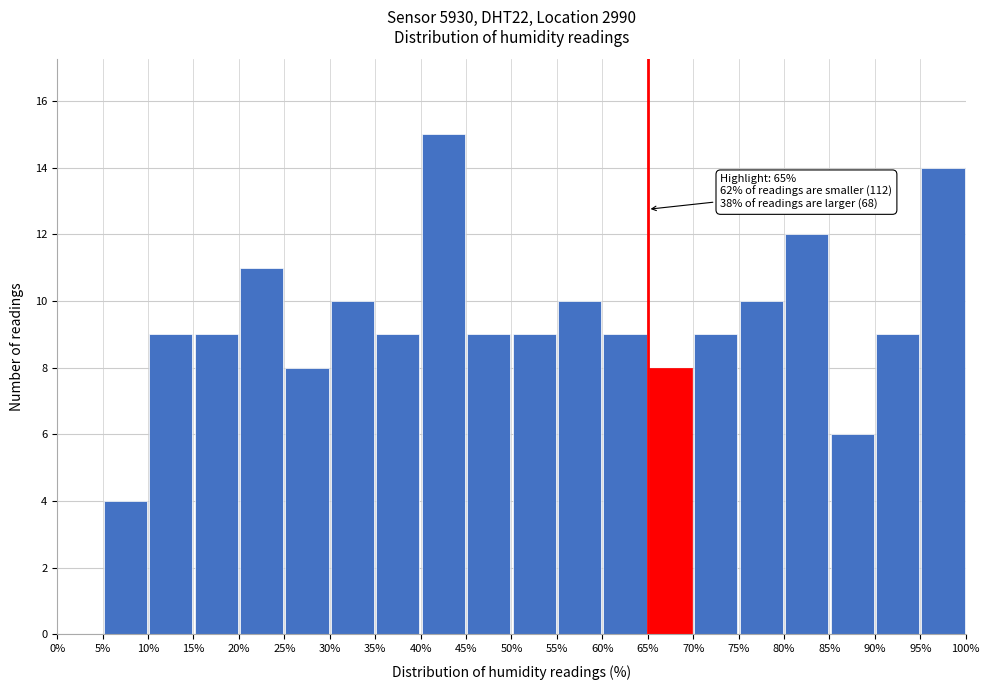

Over which range of the x-axis is the bar tallest?

40% to 45%